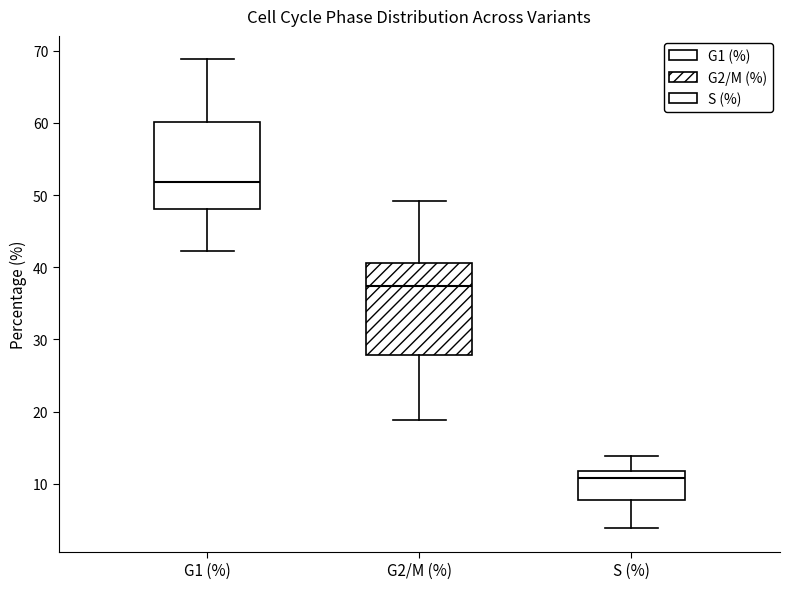

Where does the median line of the box for G1 (%) sit on the y-axis? The values are not printed on the chart, so give them approximately, as read against the axis.

52